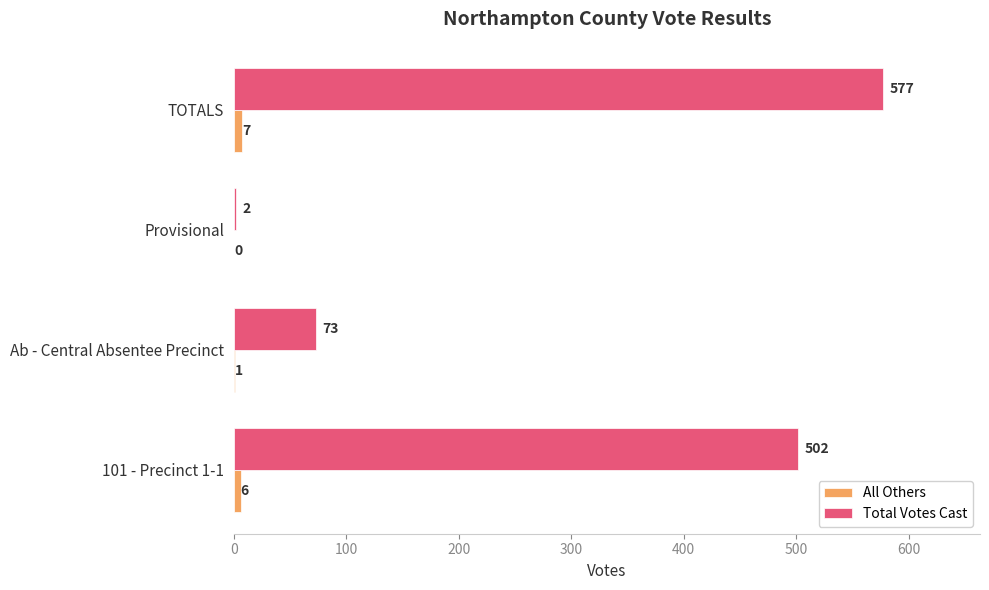

Is the value of All Others at TOTALS greater than the value of Total Votes Cast at TOTALS?

No